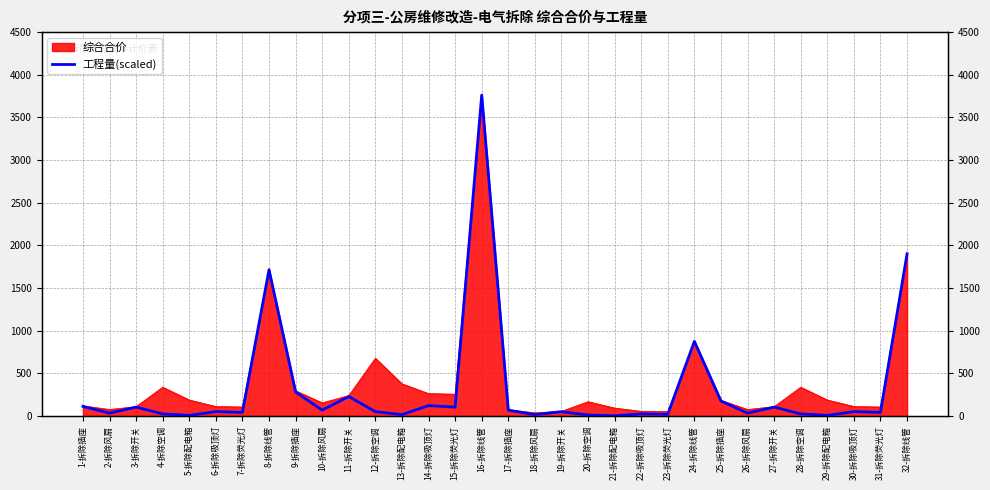

Reading left to right, extract all data points from this chart.

1-拆除插座=114.7	2-拆除风扇=35.3	3-拆除开关=105.8	4-拆除空调=26.5	5-拆除配电箱=8.8	6-拆除吸顶灯=52.9	7-拆除荧光灯=44.1	8-拆除线管=1716.0	9-拆除插座=282.2	10-拆除风扇=70.6	11-拆除开关=229.3	12-拆除空调=52.9	13-拆除配电箱=17.6	14-拆除吸顶灯=123.5	15-拆除荧光灯=105.8	16-拆除线管=3762.2	17-拆除插座=70.6	18-拆除风扇=17.6	19-拆除开关=52.9	20-拆除空调=13.2	21-拆除配电箱=4.4	22-拆除吸顶灯=26.5	23-拆除荧光灯=22.0	24-拆除线管=876.5	25-拆除插座=176.4	26-拆除风扇=35.3	27-拆除开关=105.8	28-拆除空调=26.5	29-拆除配电箱=8.8	30-拆除吸顶灯=52.9	31-拆除荧光灯=44.1	32-拆除线管=1902.2